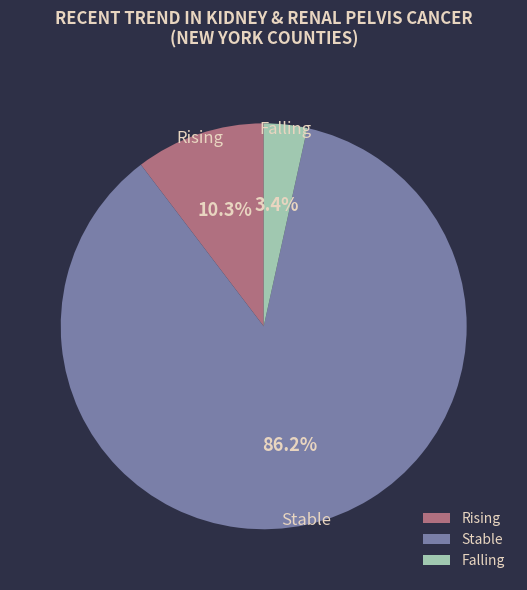

Rank the categories by value from highest to lowest.

Stable, Rising, Falling